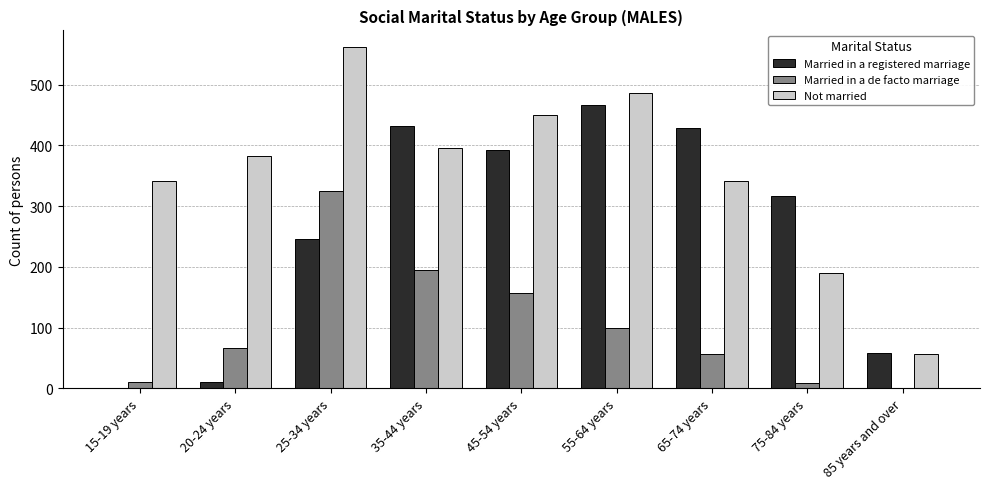

What is the total value across all series at 65-74 years?

827